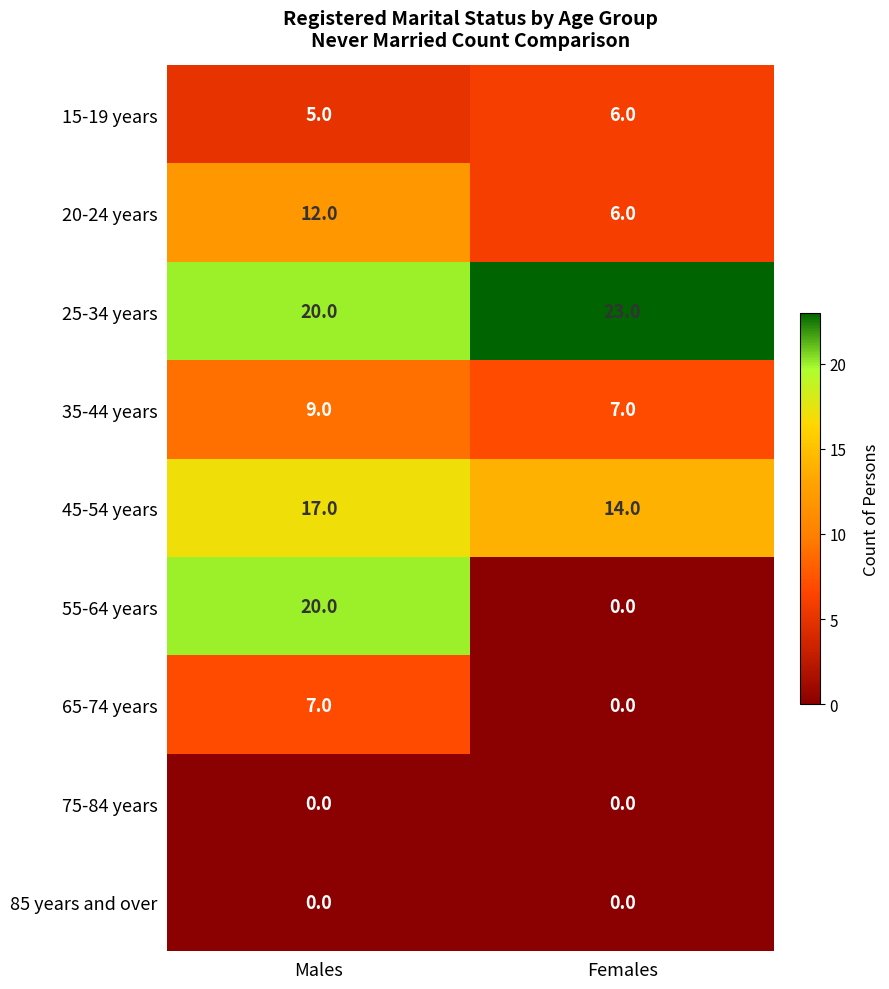

What is the sum of all 15-19 years values?

11